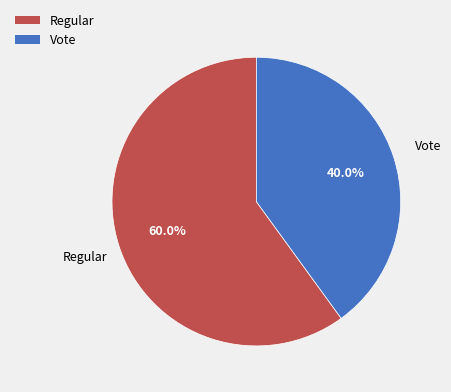

Count the number of slices in the pie.

2